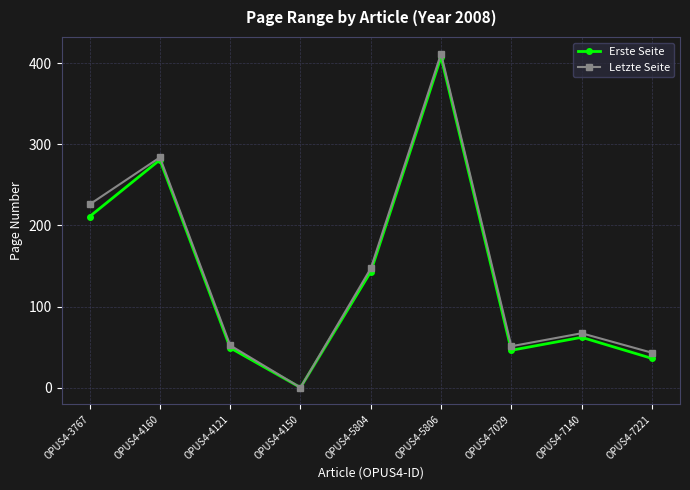

Which category has the highest value across all series?

OPUS4-5806